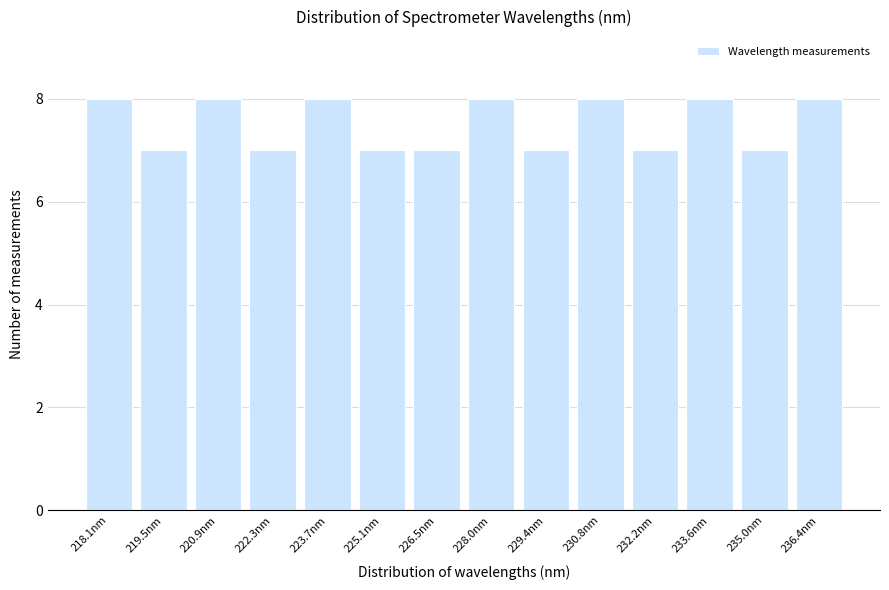

Reading left to right, what are all the values shown in this chart?

218.1nm=8	219.5nm=7	220.9nm=8	222.3nm=7	223.7nm=8	225.1nm=7	226.5nm=7	228.0nm=8	229.4nm=7	230.8nm=8	232.2nm=7	233.6nm=8	235.0nm=7	236.4nm=8